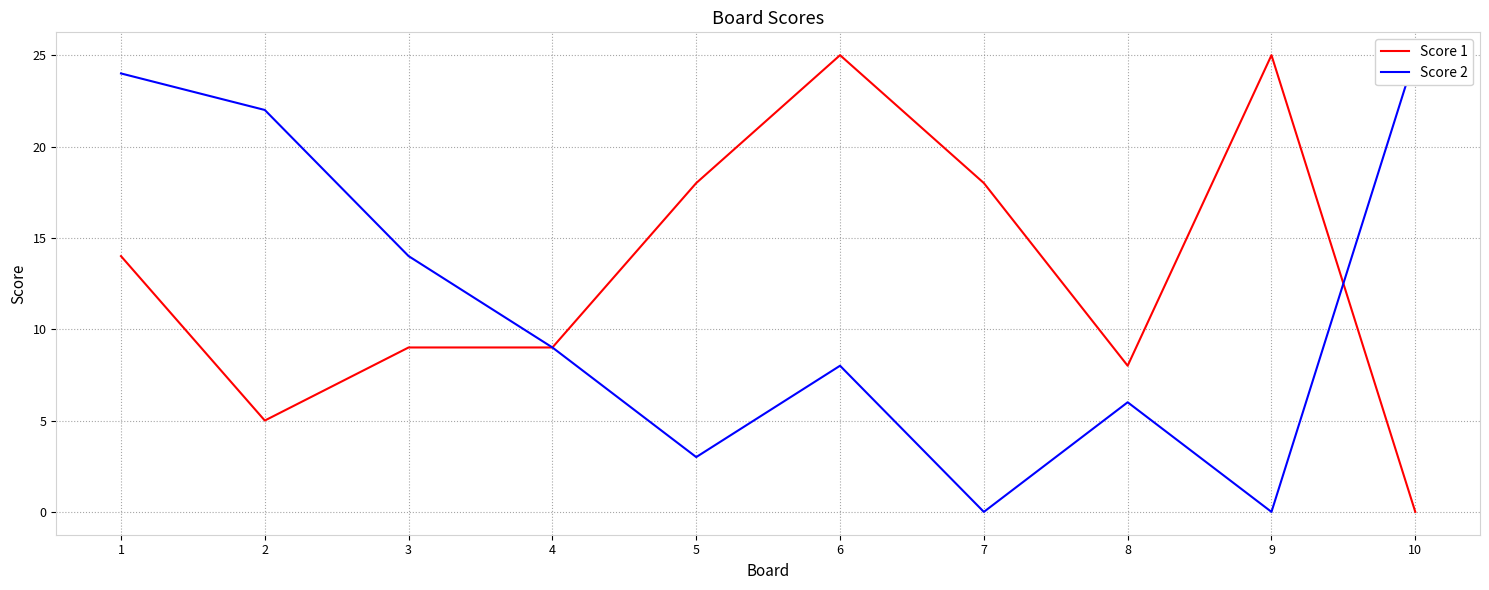

Which series changed the most between 2 and 4?

Score 2